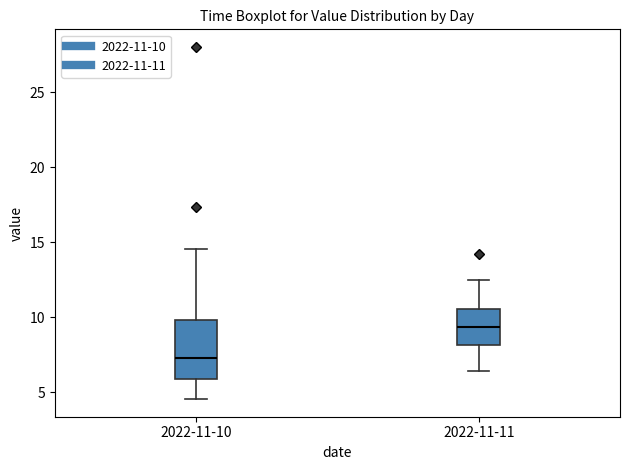

Comparing the boxes themselves (not the whiskers), which one is the tallest?

2022-11-10